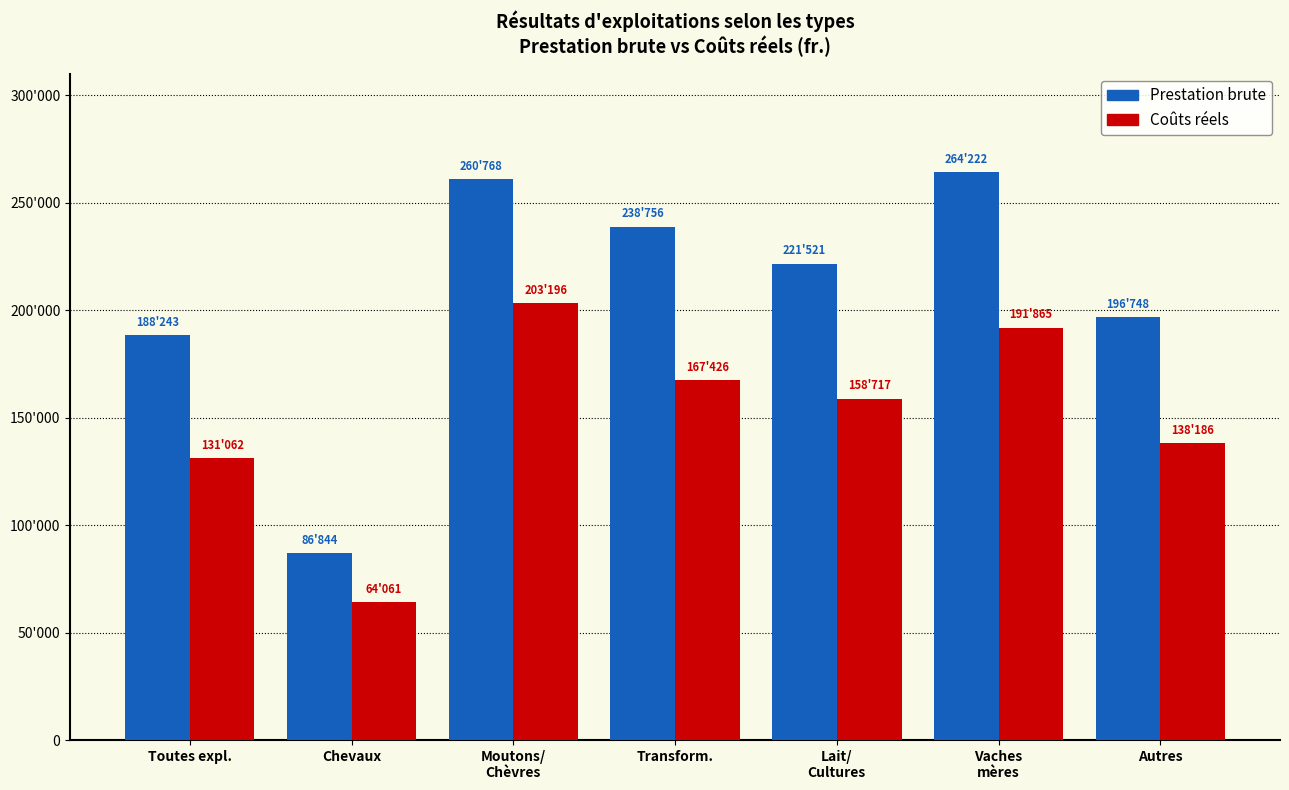

Rank the series at Moutons/
Chèvres from lowest to highest value.

Coûts réels, Prestation brute